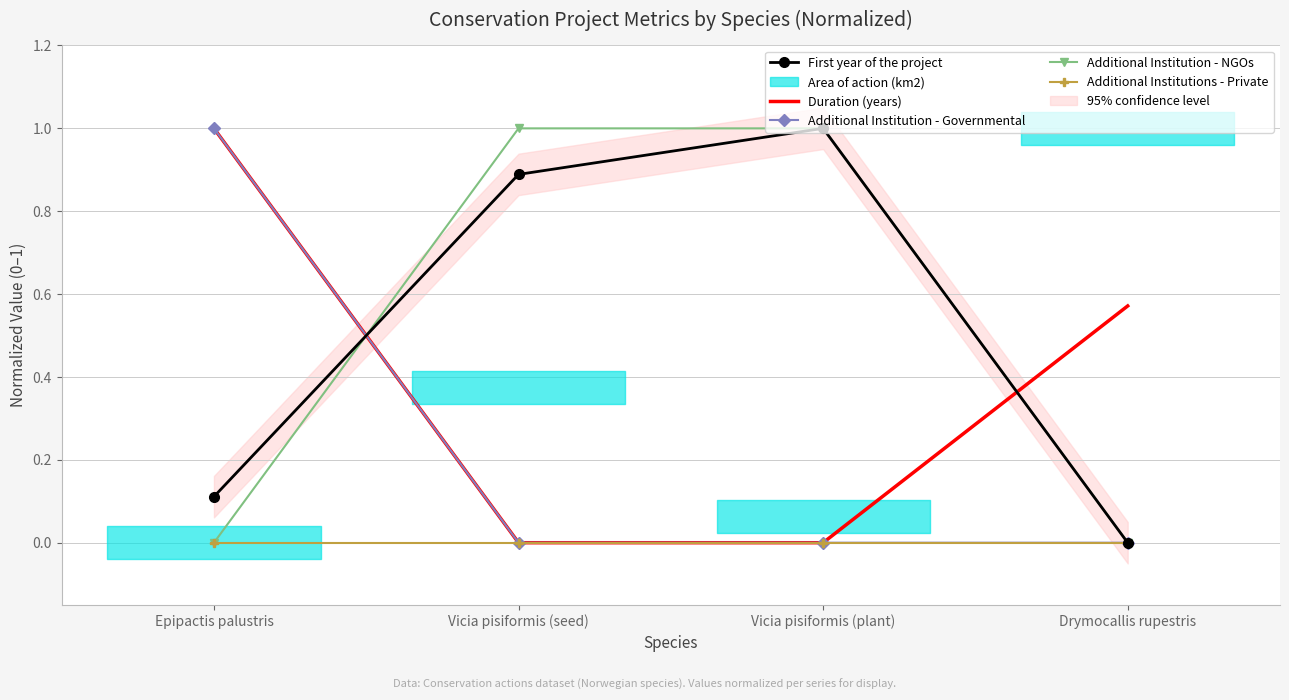

Which category has the highest value in the First year of the project series?

Vicia pisiformis (plant)